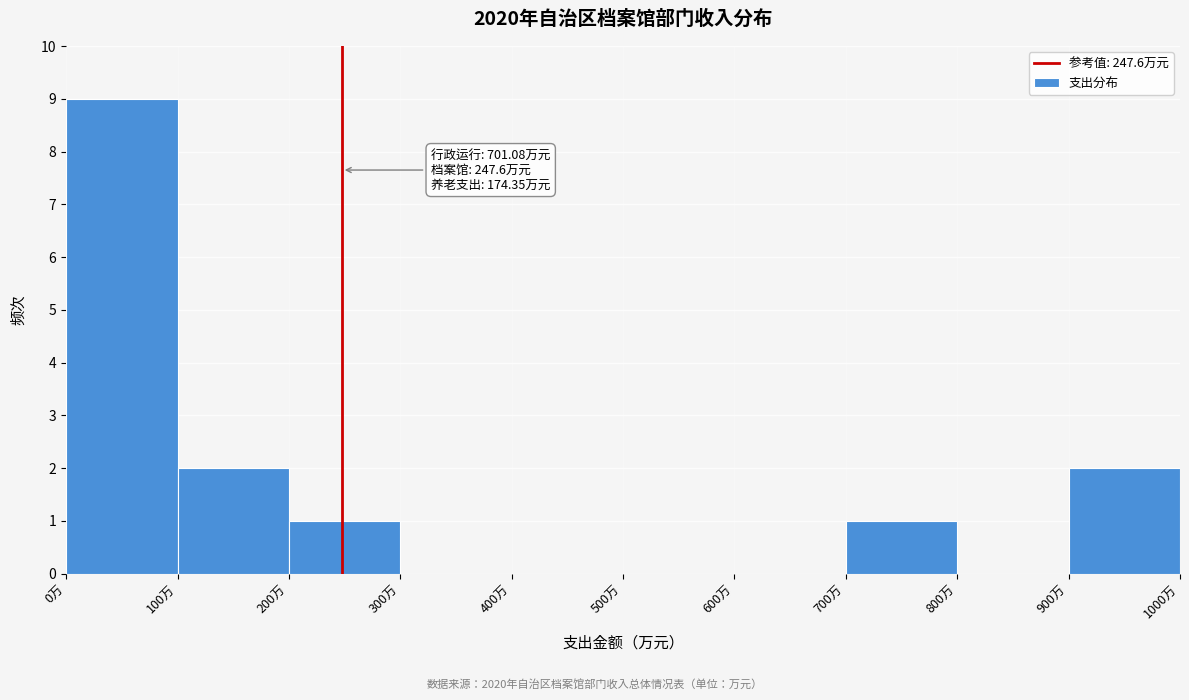

Which range on the x-axis has the tallest bar?

0 to 100